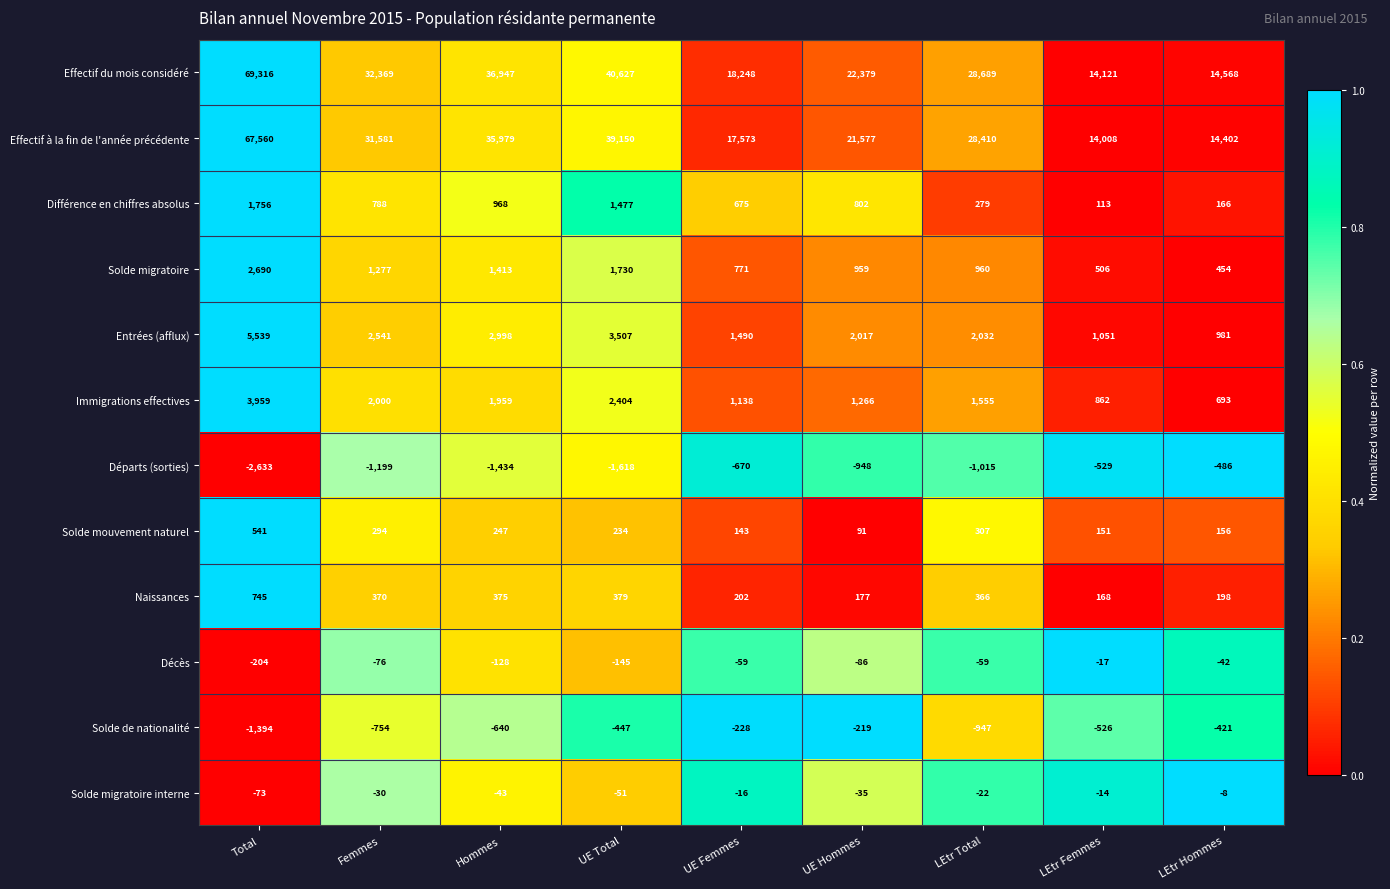

At how many categories does at least one series exceed 0?

9